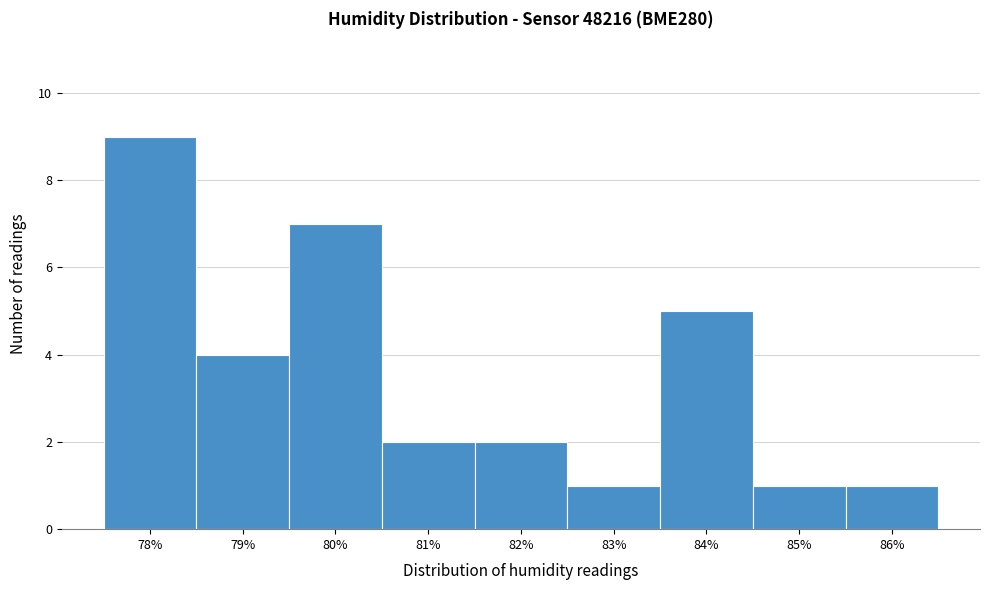

Reading left to right, extract all data points from this chart.

78%=9	79%=4	80%=7	81%=2	82%=2	83%=1	84%=5	85%=1	86%=1